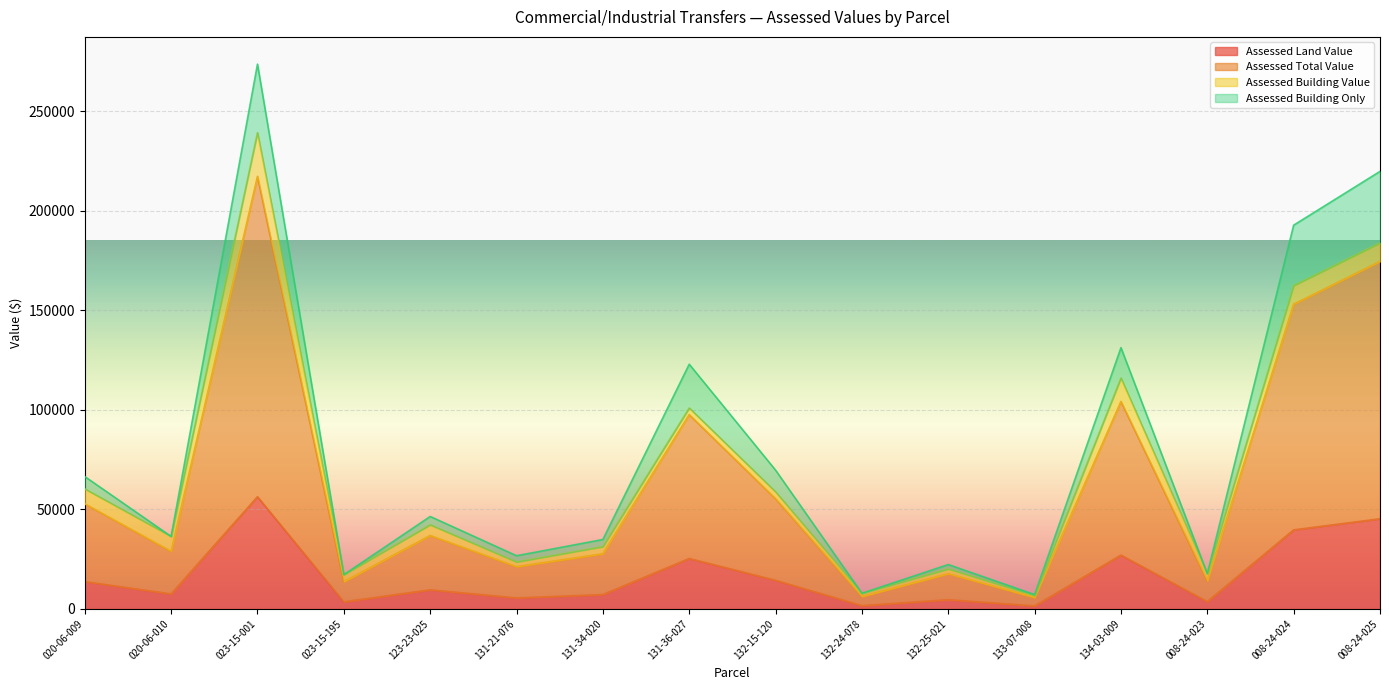

What is the maximum value for Assessed Land Value?

56350